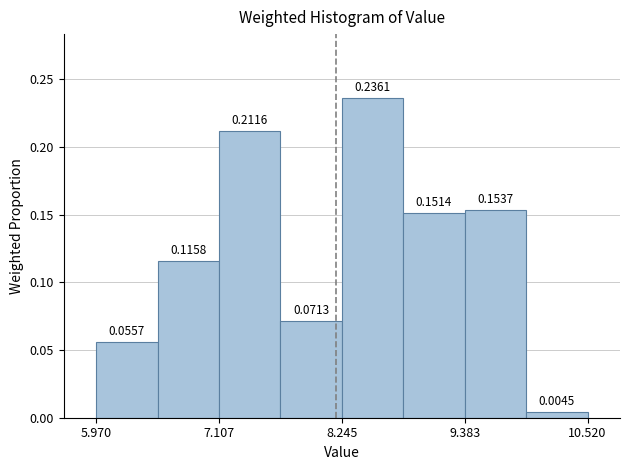

Read against the x-axis, roughly where is the centre of the tallest bar?

8.6